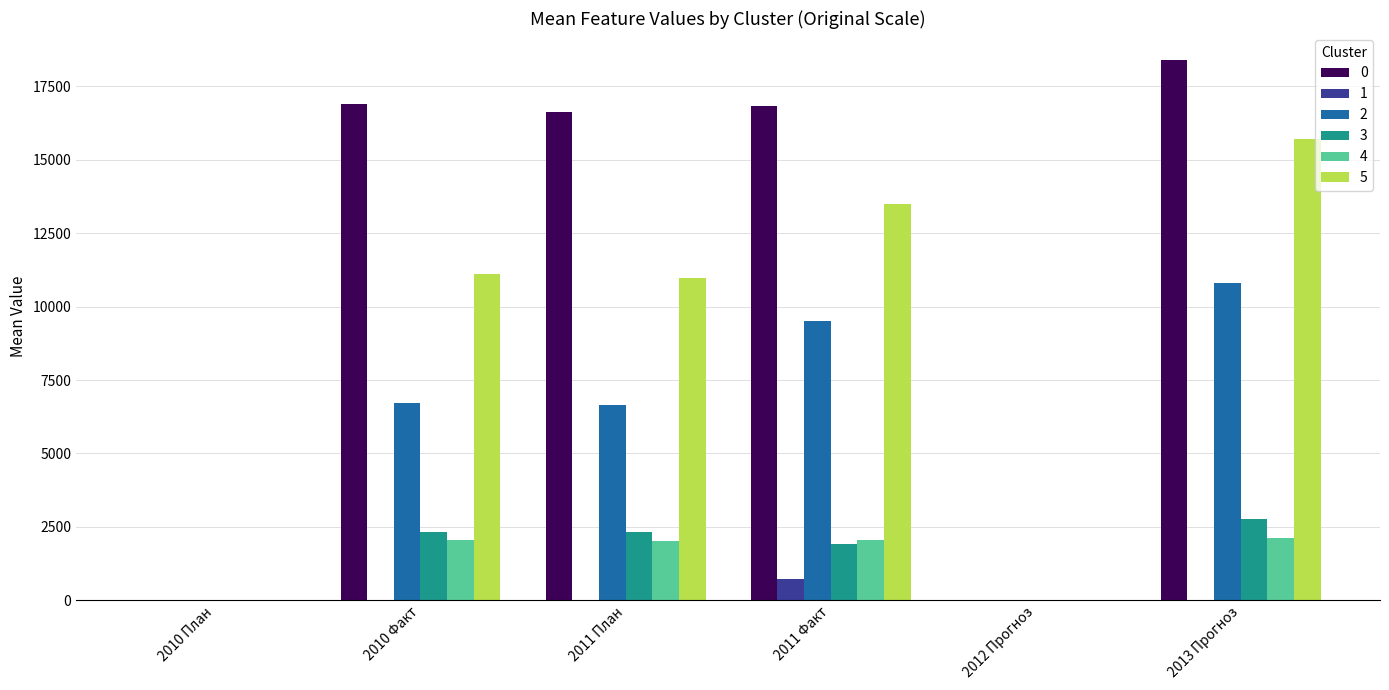

Which category has the highest value in the 3 series?

2013 Прогноз